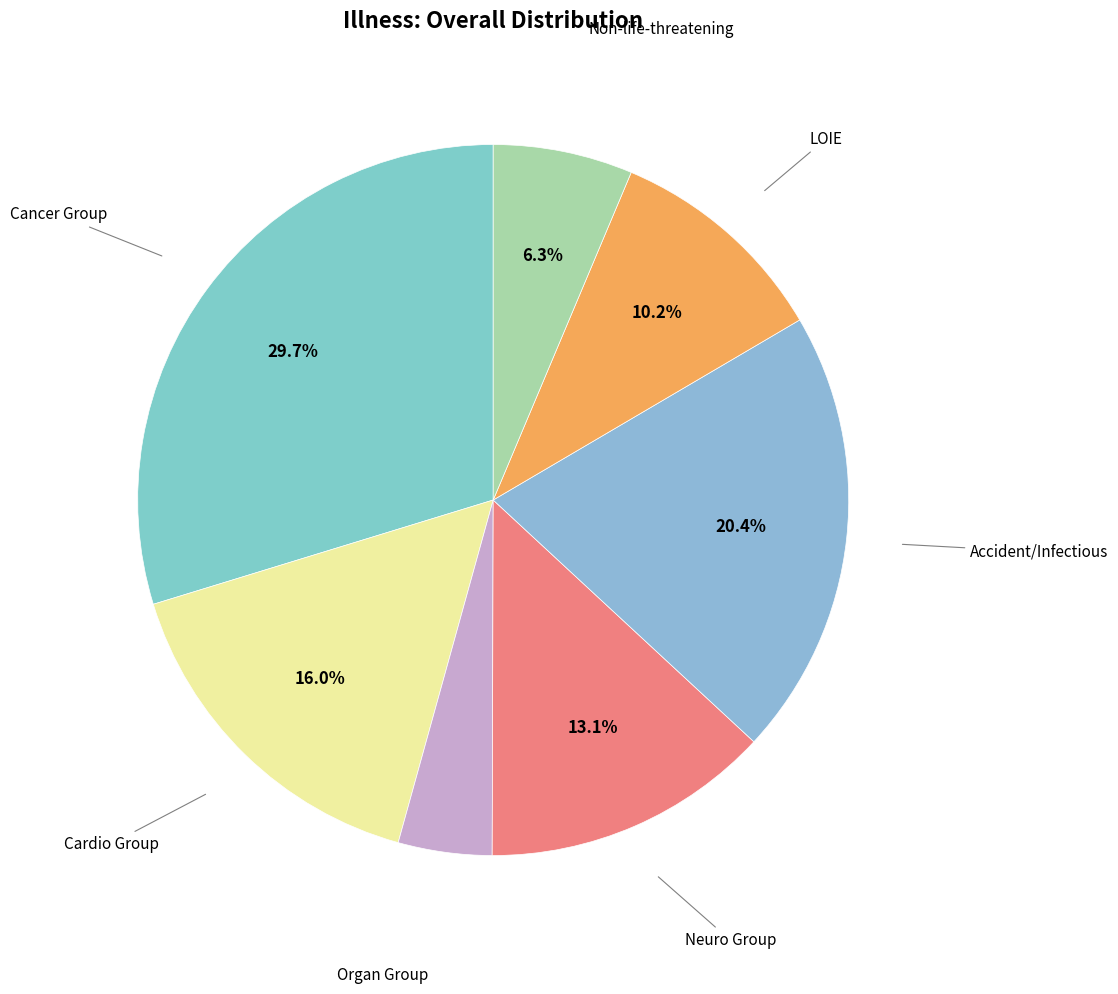

Is there a majority slice in this chart?

No